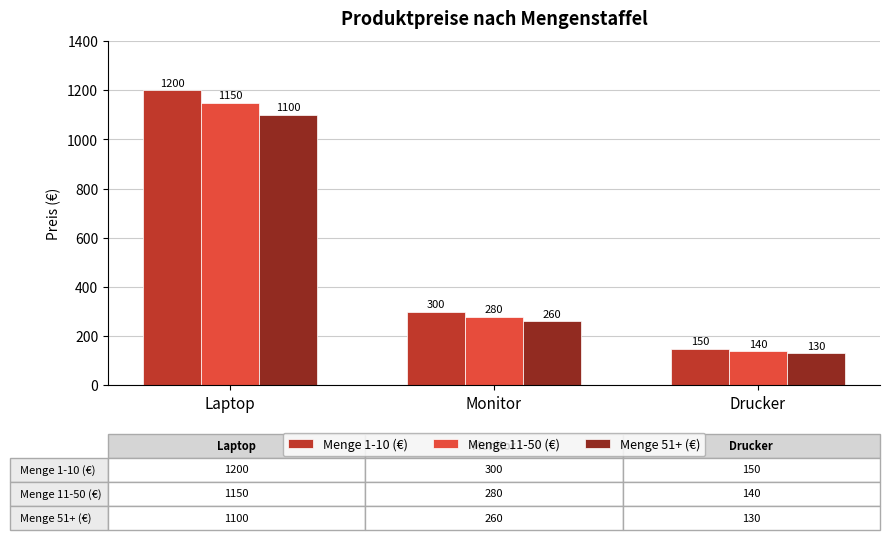

What is the difference between the highest and lowest values at Monitor?

40